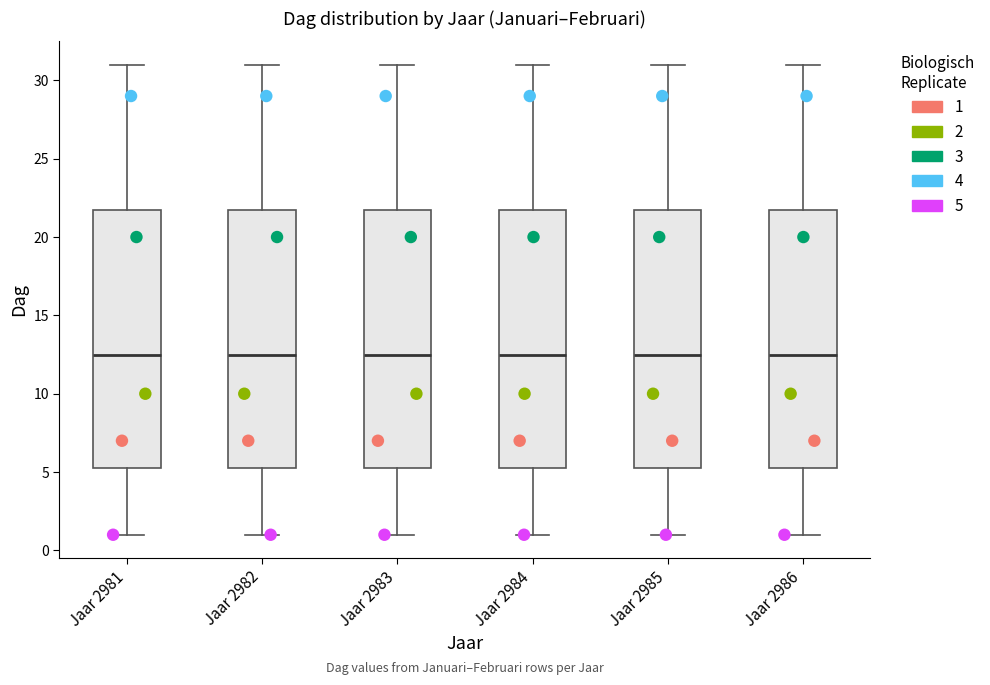

Reading left to right, read every box against the y-axis: the position of its median line, the range the box covers, and the ends of its whiskers. The values are not printed on the chart, so give them approximately, as read against the axis.

Jaar 2981: median 12.5, box 5.5 to 22.0, whiskers 1.0 to 31.0
Jaar 2982: median 12.5, box 5.5 to 22.0, whiskers 1.0 to 31.0
Jaar 2983: median 12.5, box 5.5 to 22.0, whiskers 1.0 to 31.0
Jaar 2984: median 12.5, box 5.5 to 22.0, whiskers 1.0 to 31.0
Jaar 2985: median 12.5, box 5.5 to 22.0, whiskers 1.0 to 31.0
Jaar 2986: median 12.5, box 5.5 to 22.0, whiskers 1.0 to 31.0